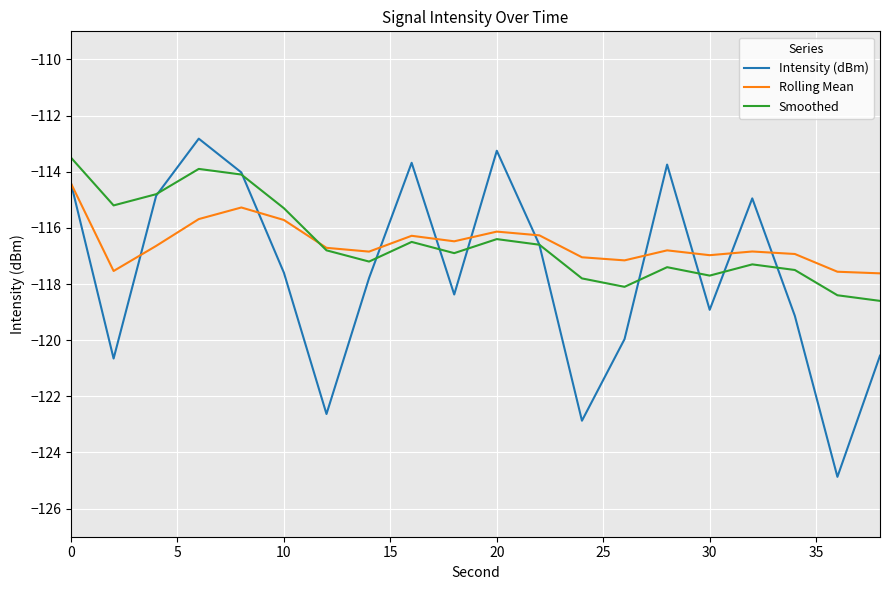

After their last crossing, which series has the higher values: Intensity (dBm) or Rolling Mean?

Rolling Mean